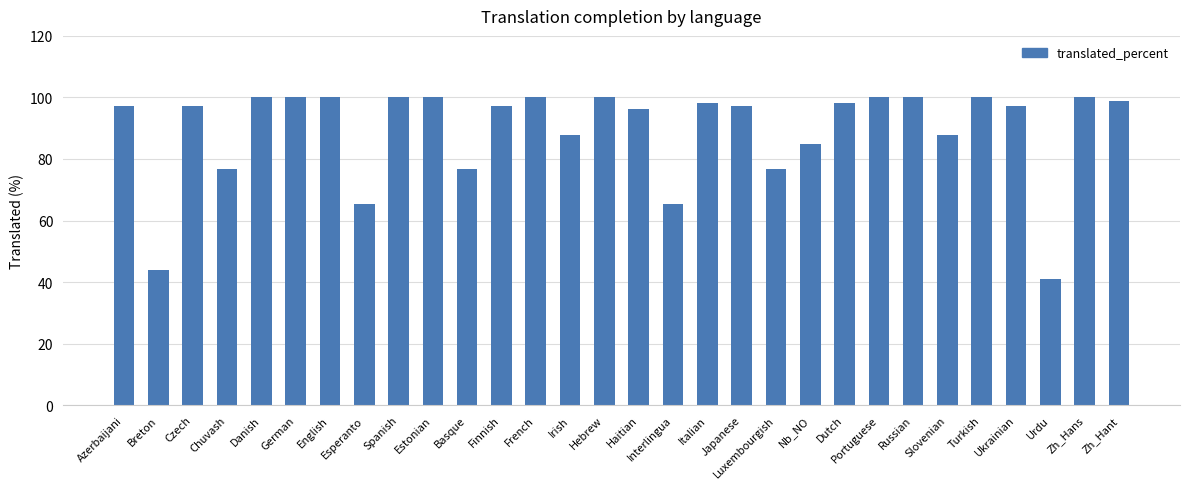

What is the difference between the values at Zh_Hans and Czech?

2.9